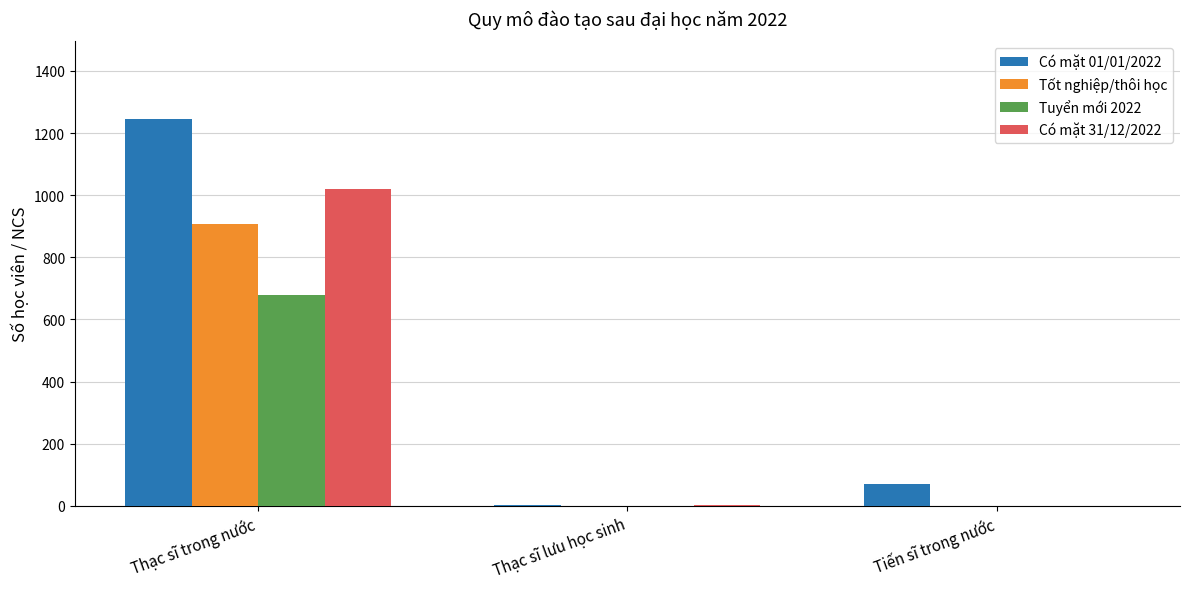

Which series changed the most between Thạc sĩ lưu học sinh and Tiến sĩ trong nước?

Có mặt 01/01/2022